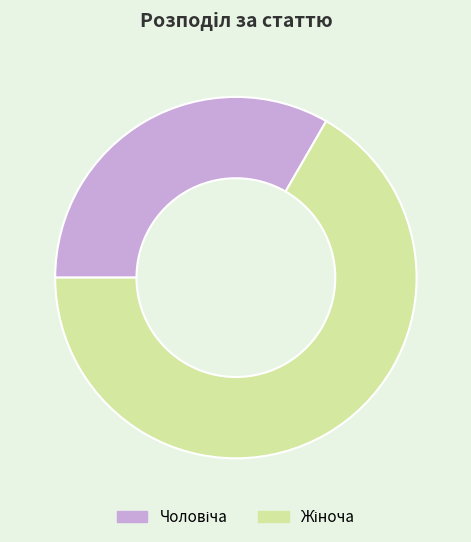

To the nearest percent, what is the combined percentage of Чоловіча and Жіноча?

100%